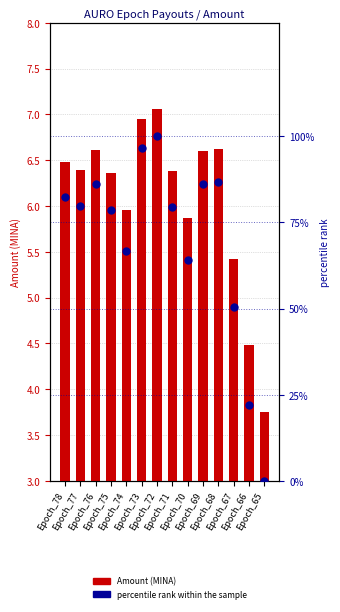

Reading right to left, list all the values displayed in this chart.

Amount (MINA): 3.8	4.5	5.4	6.6	6.6	5.9	6.4	7.1	6.9	6.0	6.4	6.6	6.4	6.5
percentile rank within the sample: 0.0	22.0	50.3	86.7	86.1	64.1	79.4	100.0	96.5	66.6	78.7	86.3	79.8	82.5